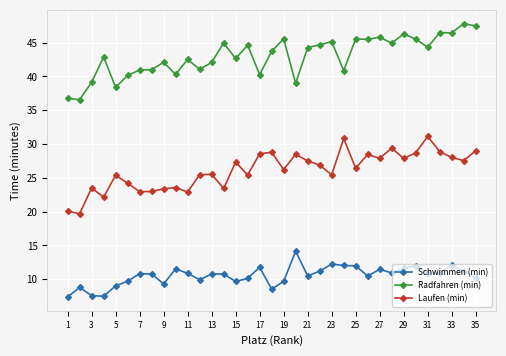

True or false: Laufen (min) and Schwimmen (min) cross at least once.

False